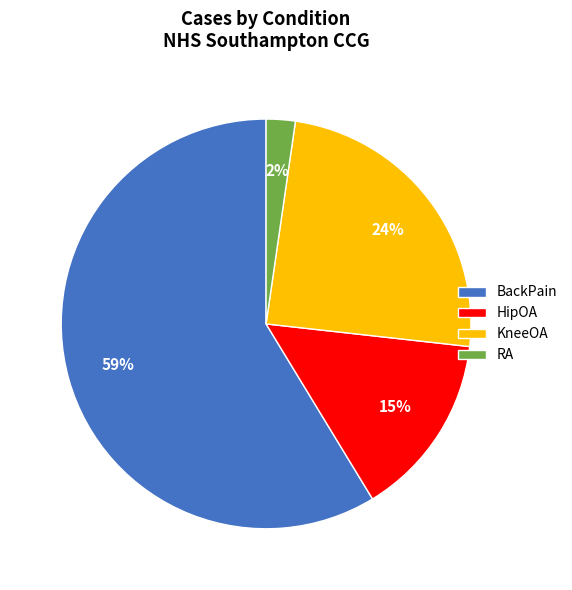

Rank the categories by value from lowest to highest.

RA, HipOA, KneeOA, BackPain